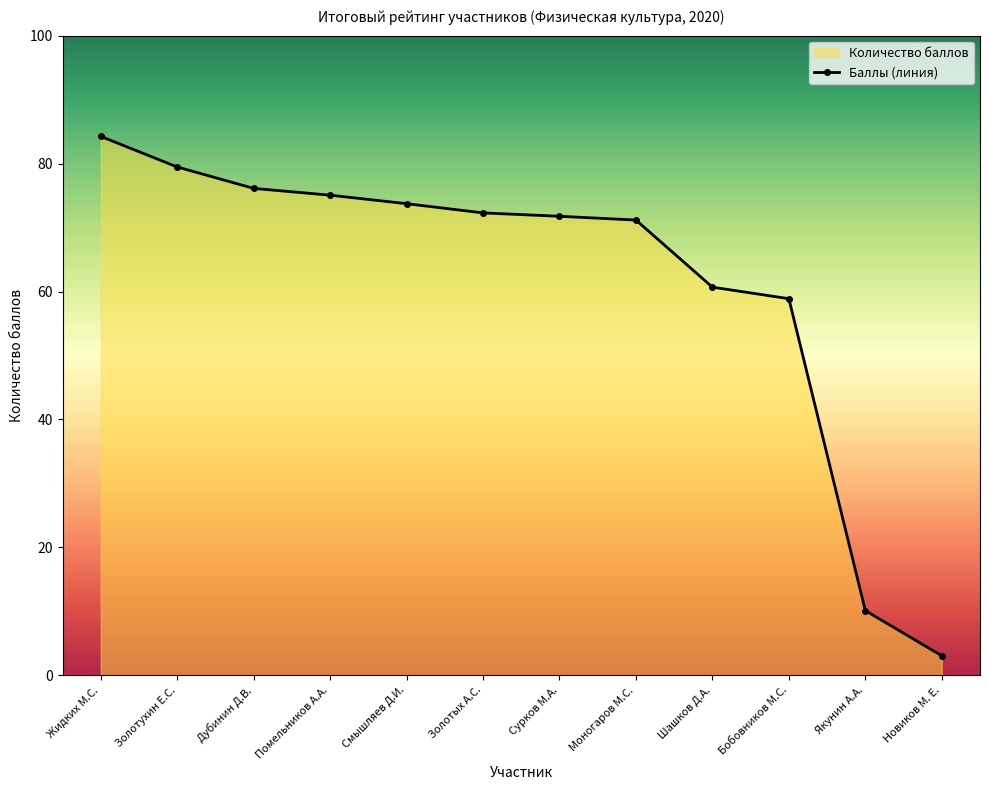

Where does the data first go above 72?

Жидких М.С.